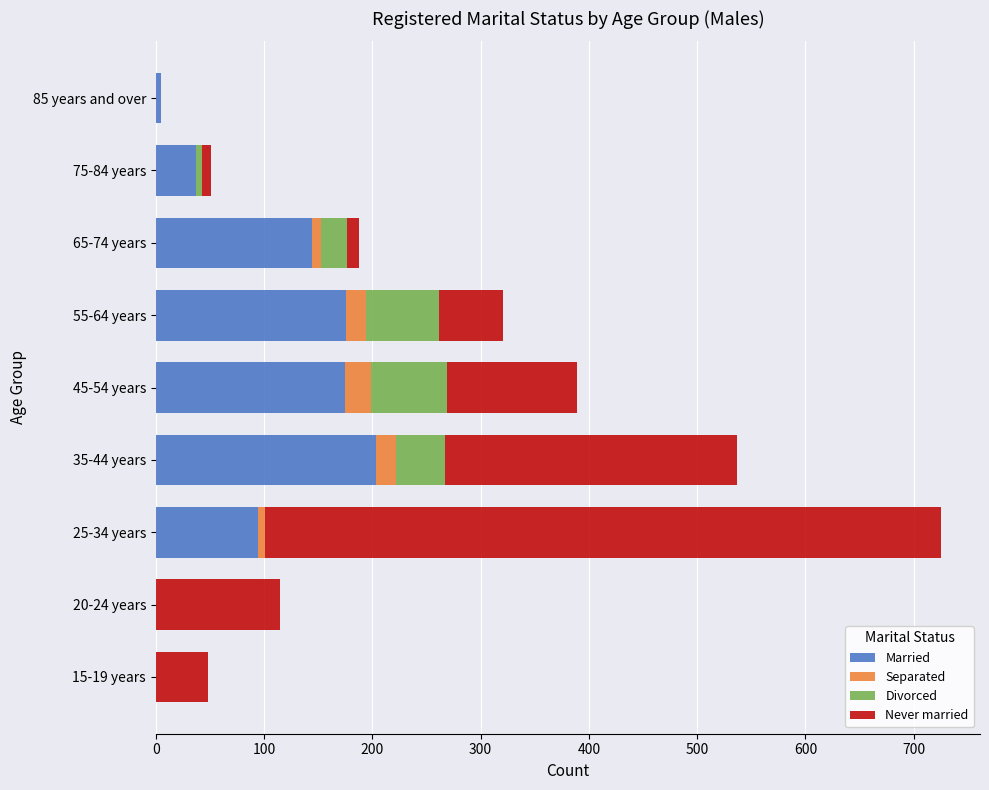

What is the sum of all Married values?

834